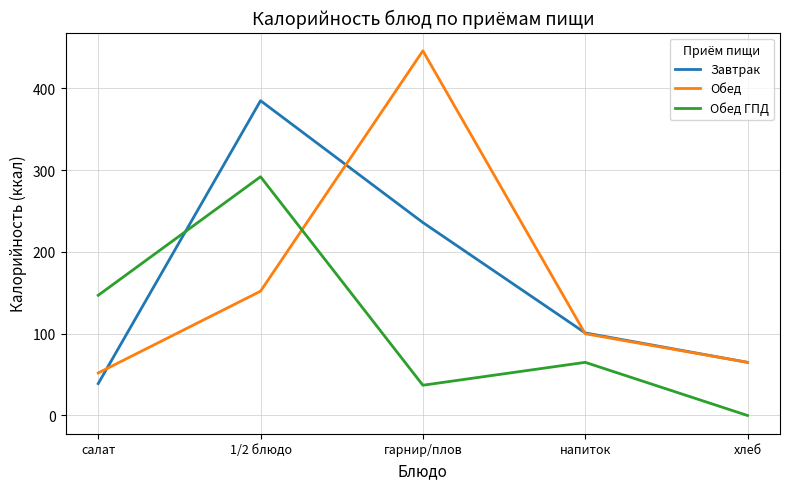

True or false: Завтрак has more than 0 points higher than both neighbors.

True